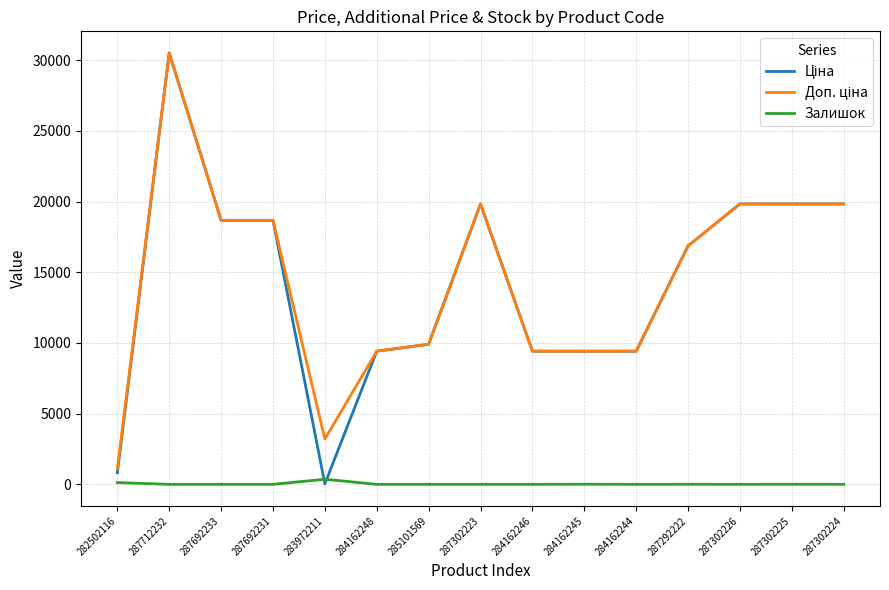

What is the difference between the highest and lowest values at 284162244?

9416.9